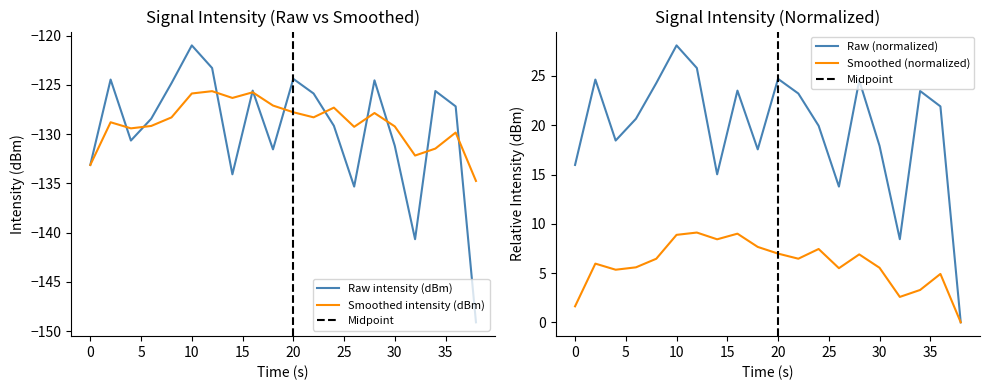

How many points are higher than both their immediate neighbors (excluding endpoints)?

6